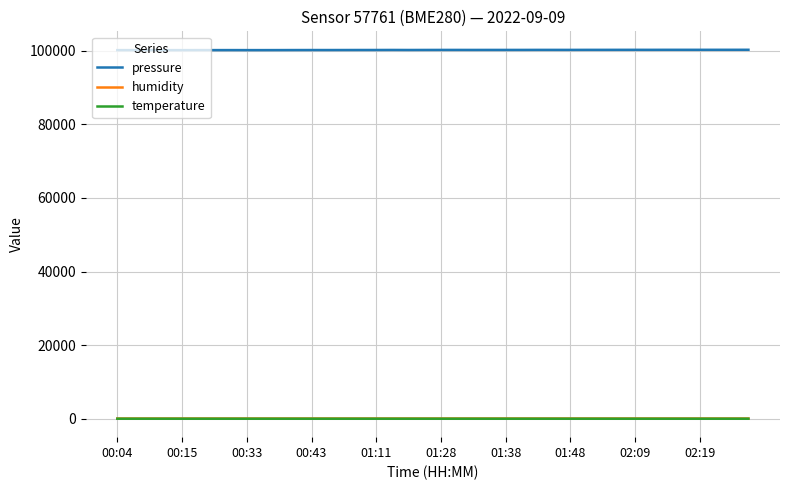

What is the lowest value of the pressure series?

100146.8